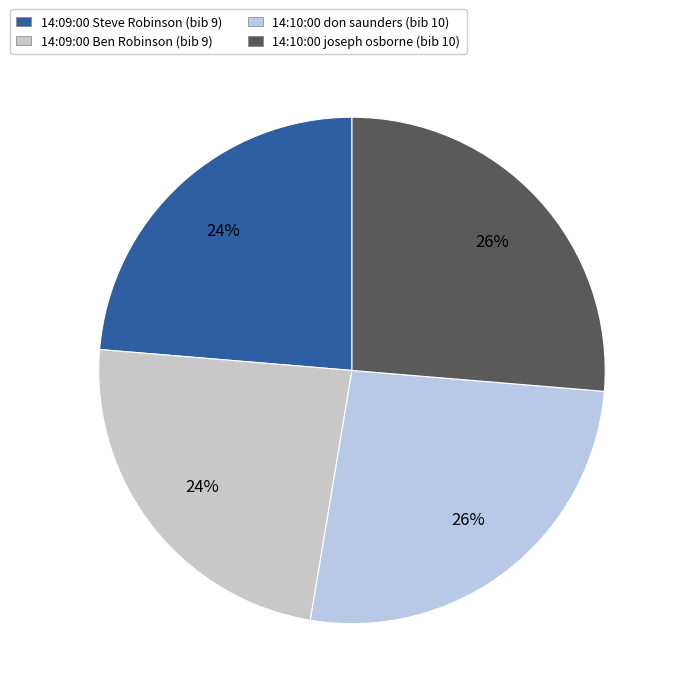

Does any single category account for the majority?

No